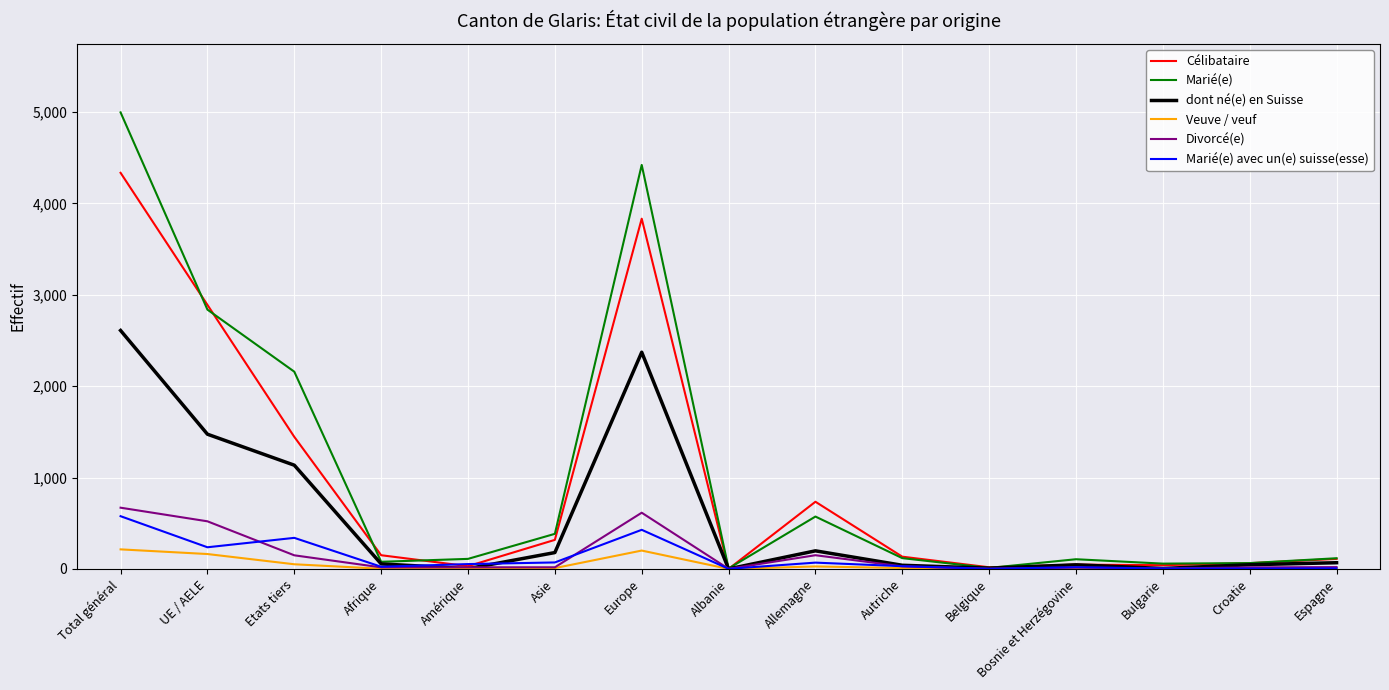

How many lines are shown in the chart?

6